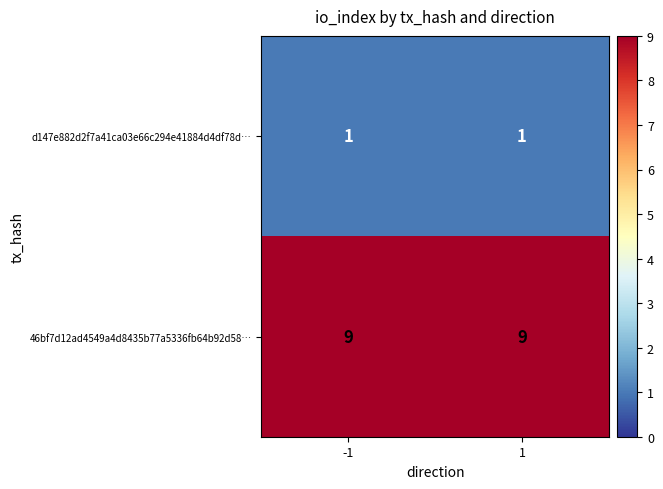

Reading right to left, extract all data points from this chart.

d147e882d2f7a41ca03e66c294e41884d4df78d…: 1	1
46bf7d12ad4549a4d8435b77a5336fb64b92d58…: 9	9